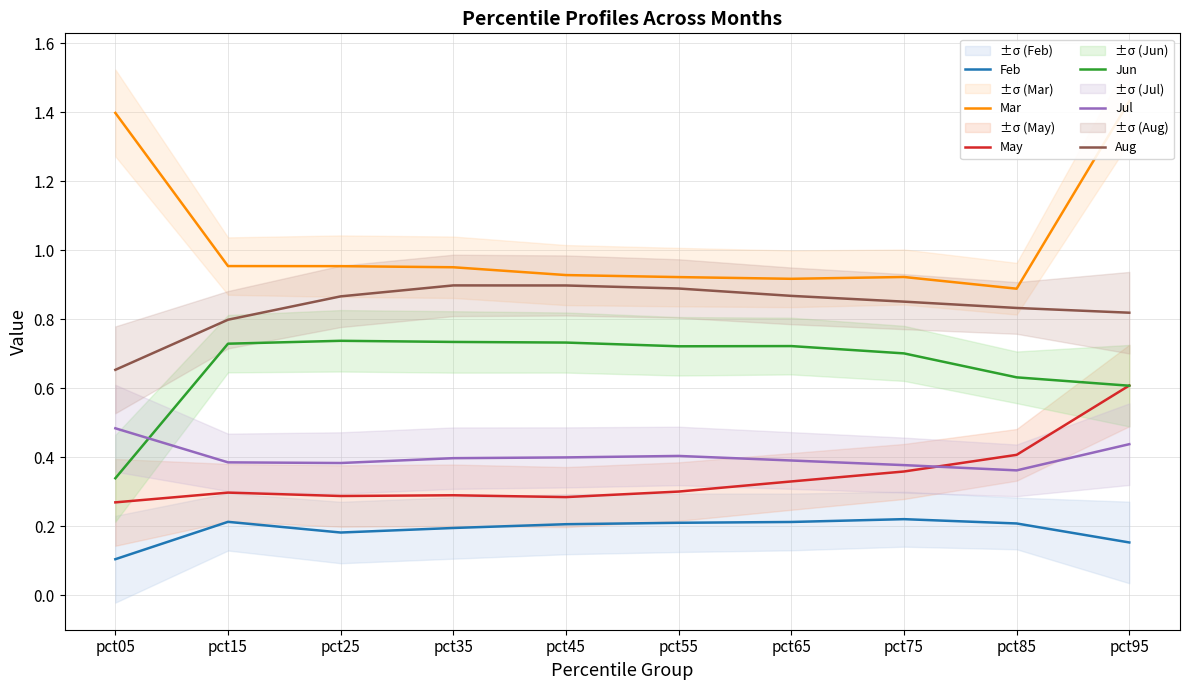

At which category is the sum across all series the highest?

pct95